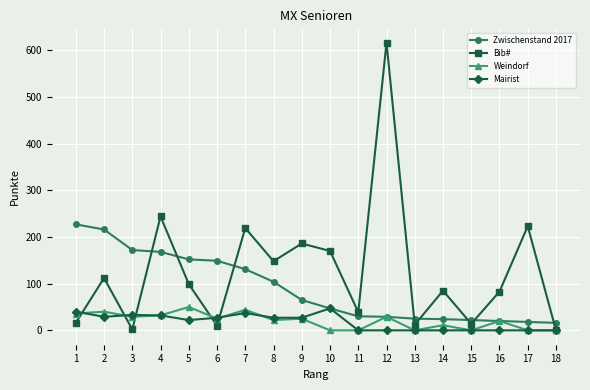

The value of Zwischenstand 2017 at 8 is 104. True or false?

True